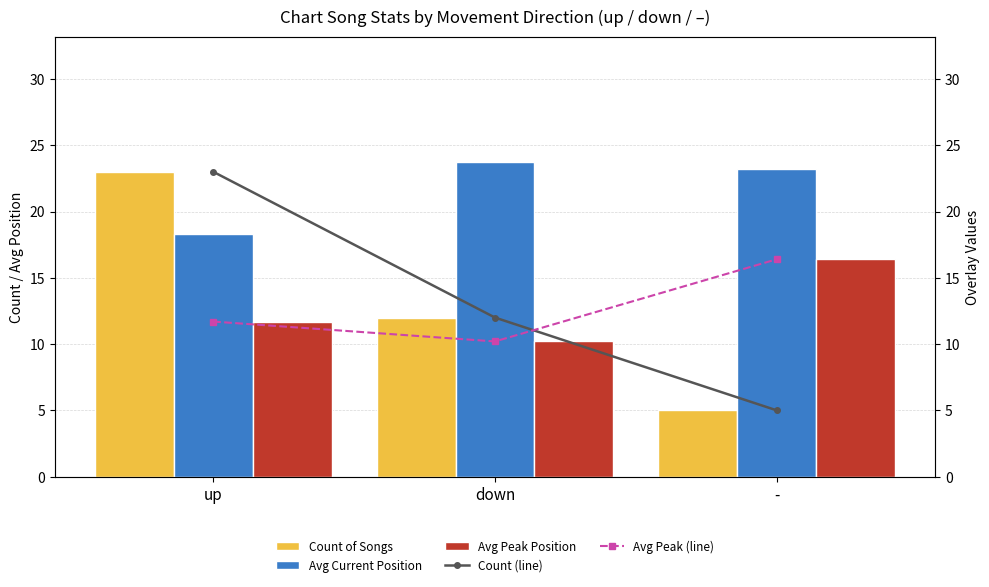

Count the number of data series in this chart.

5